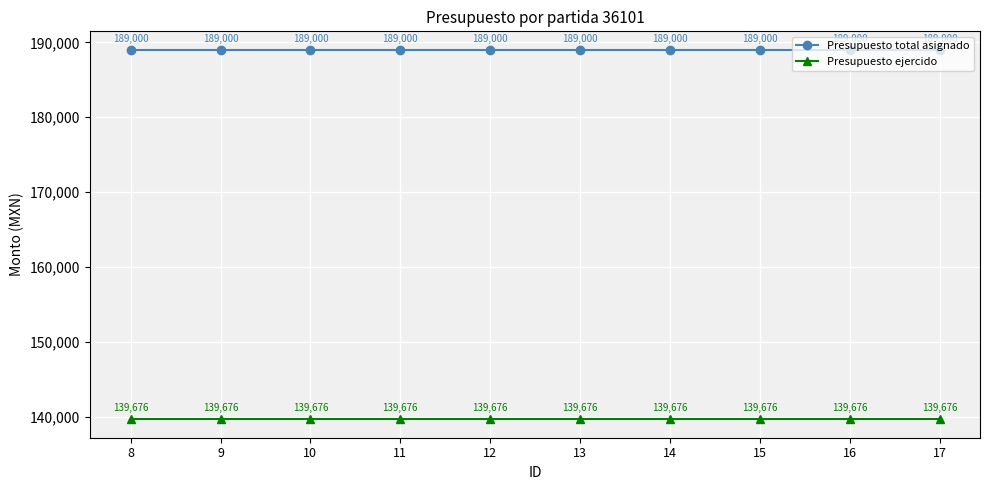

Count the number of data series in this chart.

2